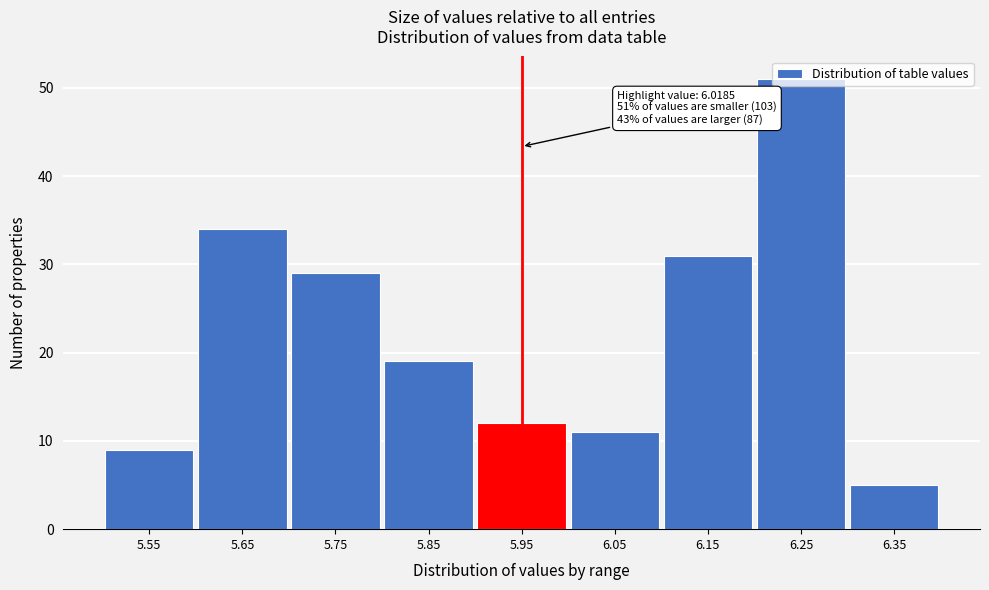

Approximately how many times larger is the value at 6.05 compared to 5.75?

0.4